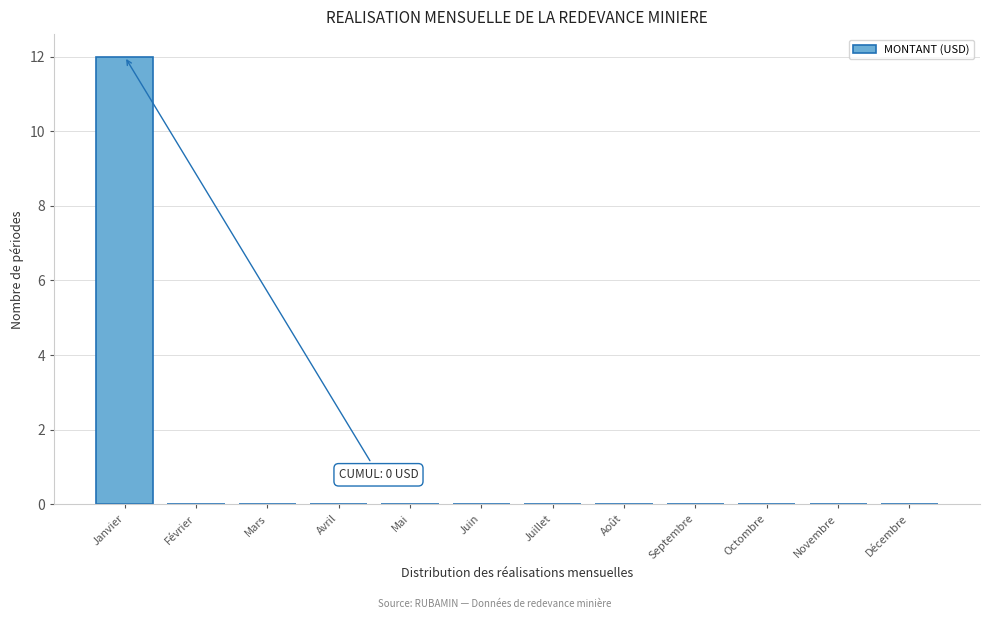

Reading left to right, what are all the values shown in this chart?

Janvier=12	Février=0	Mars=0	Avril=0	Mai=0	Juin=0	Juillet=0	Août=0	Septembre=0	Octombre=0	Novembre=0	Décembre=0